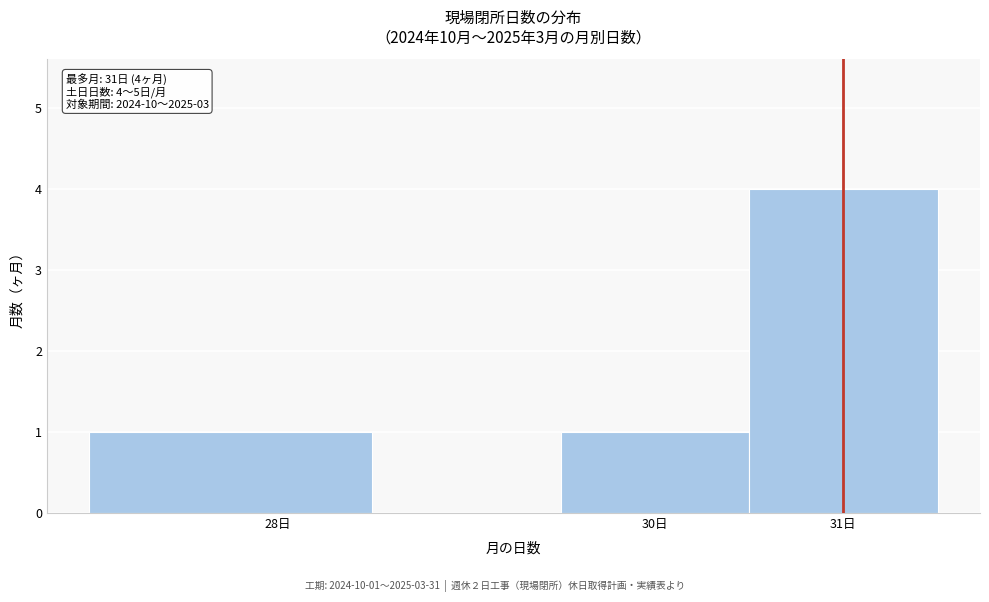

Over which range of the x-axis is the bar tallest?

30.5 to 31.5